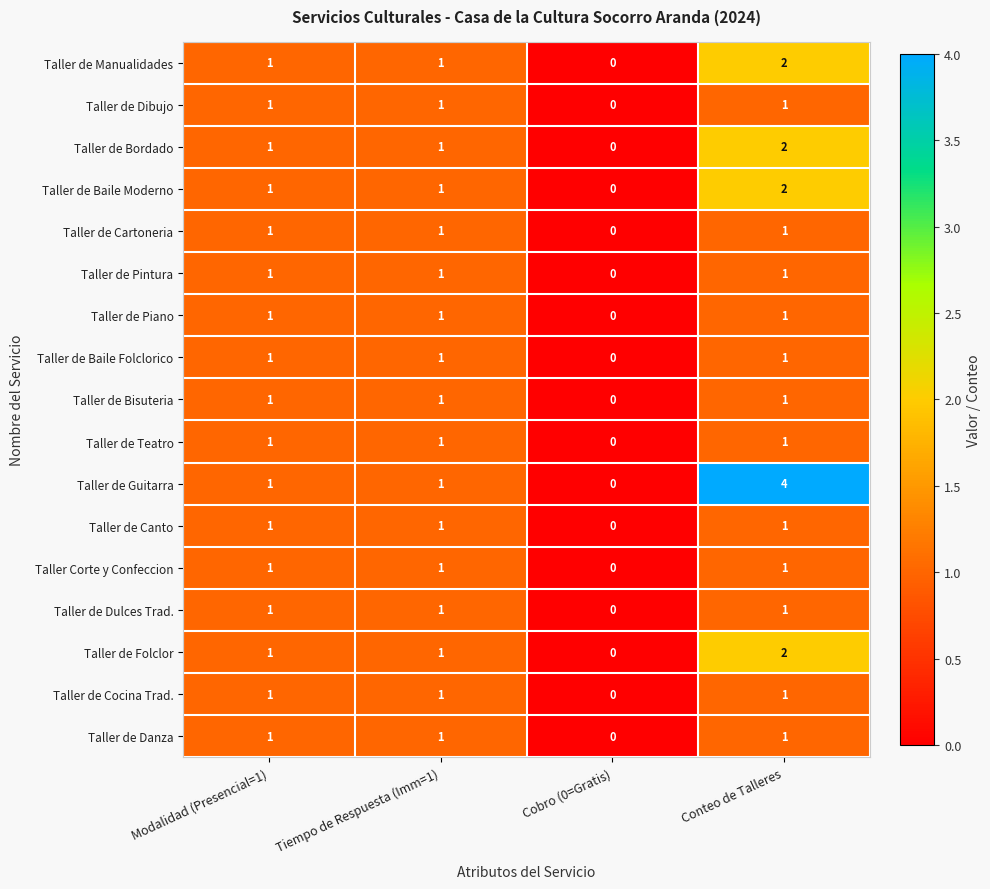

How many data points does each series have?

4